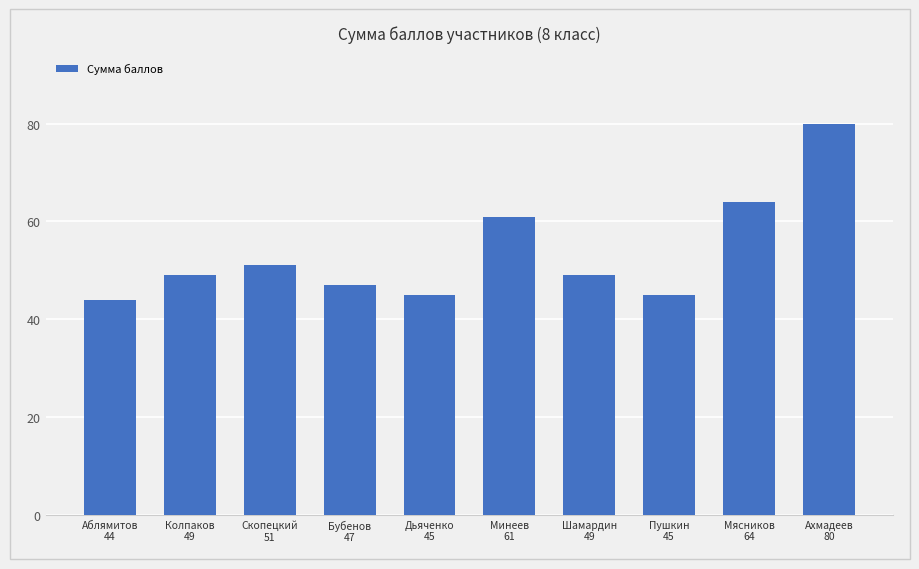

True or false: the data shows 27 at Скопецкий
51.

False